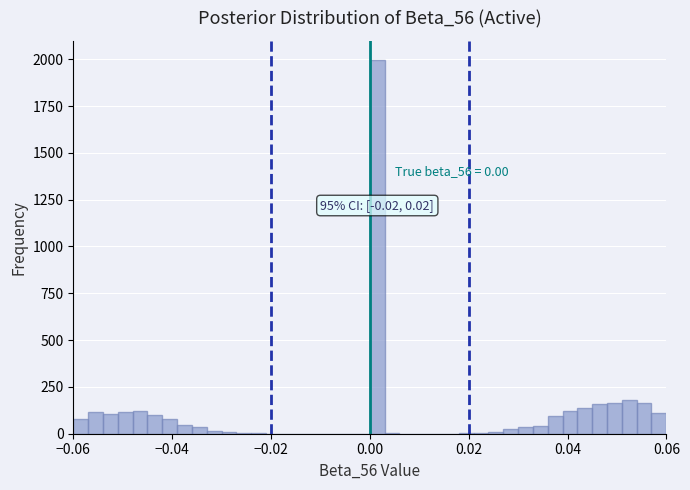

Read against the x-axis, roughly where is the centre of the tallest bar?

0.002